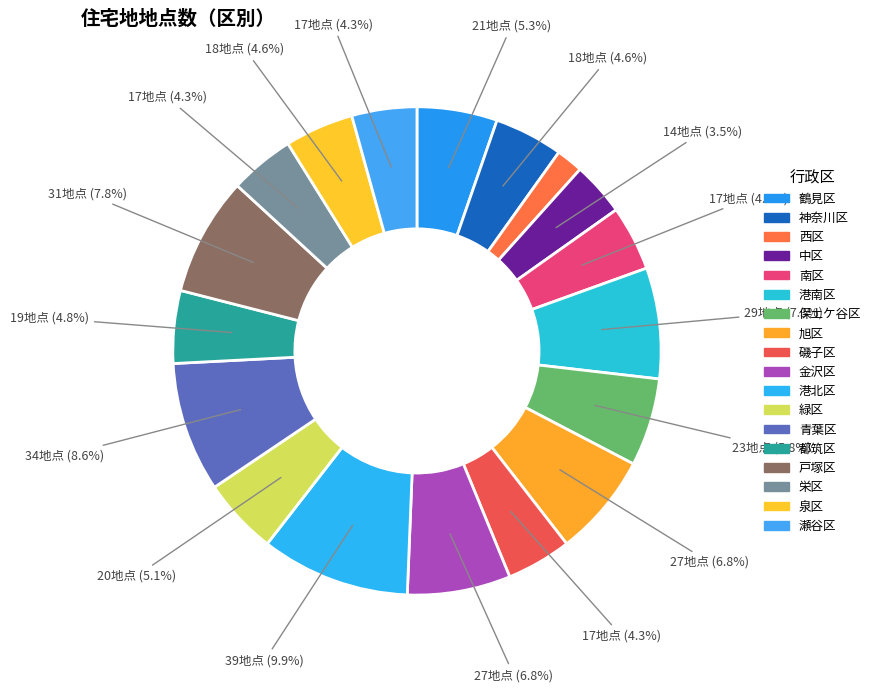

Count the number of slices in the pie.

18